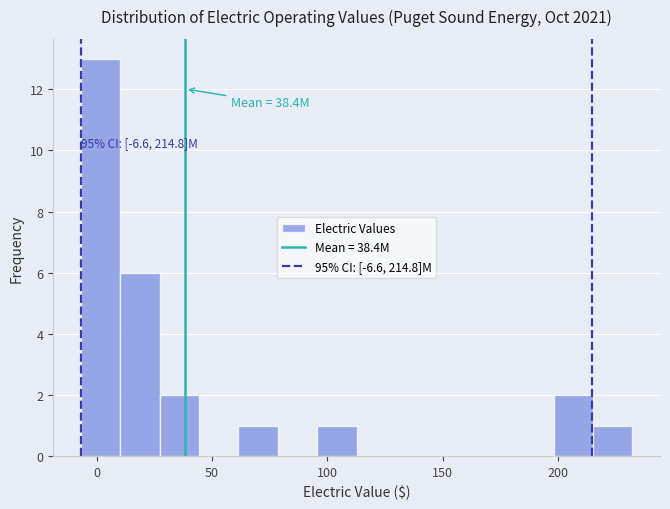

Around what value on the x-axis is the tallest bar? Give the approximate position of its centre, as read against the axis.

0